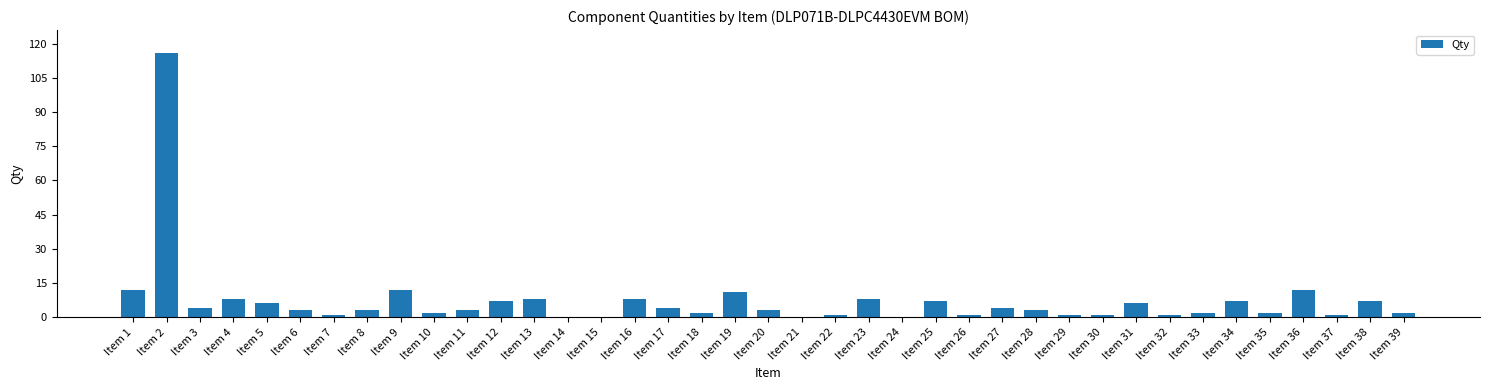

What is the sum of all values?

279